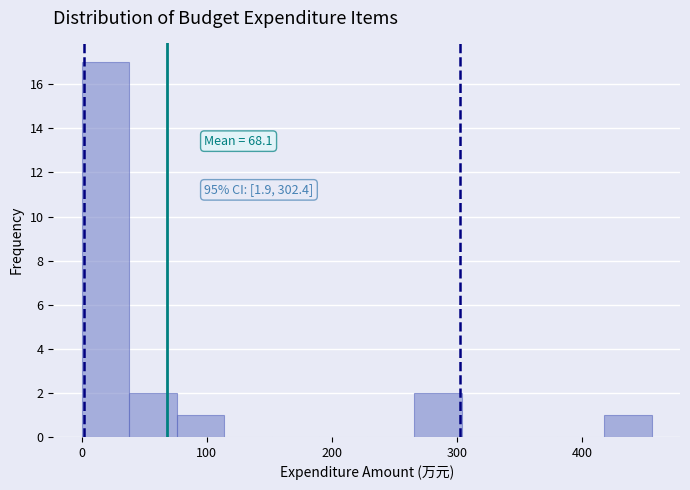

Read against the x-axis, roughly where is the centre of the tallest bar?

20